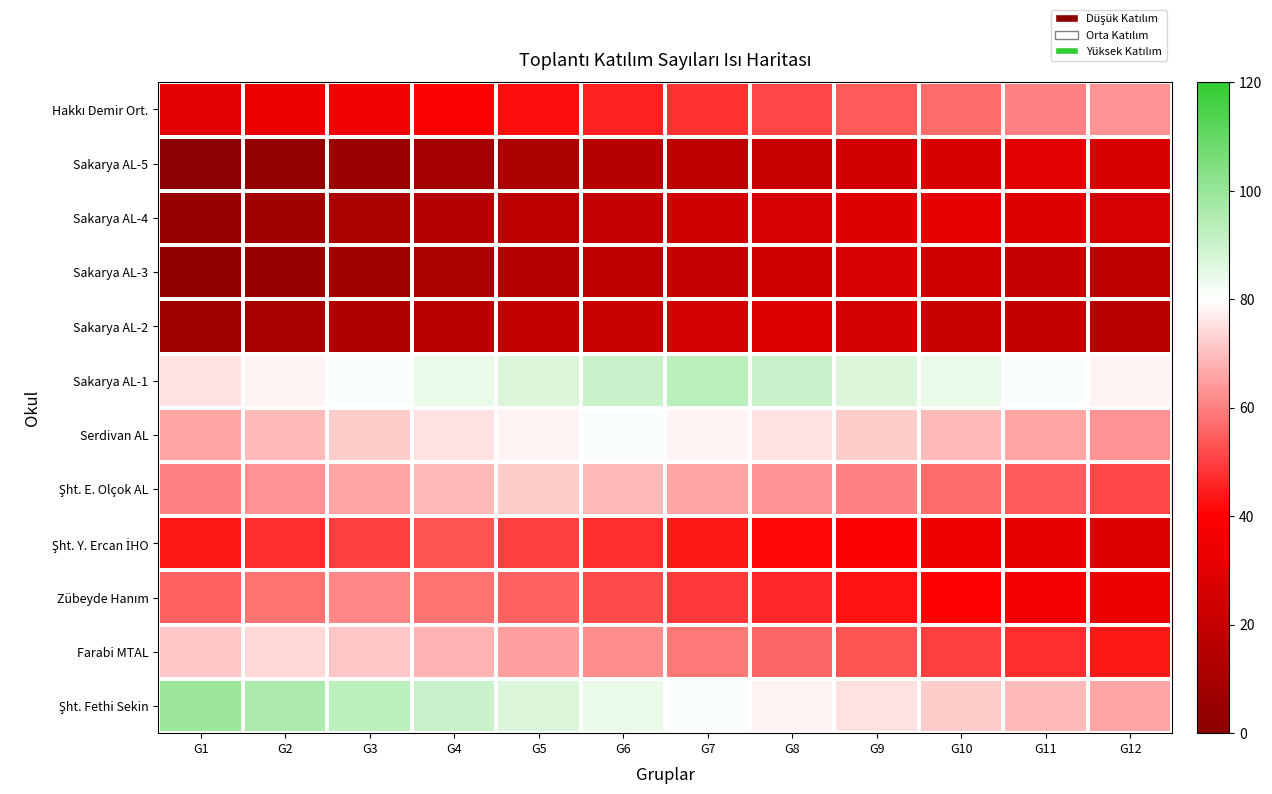

List the series in order of their peak value, lowest first.

Sakarya AL-3, Sakarya AL-2, Sakarya AL-5, Sakarya AL-4, Şht. Y. Ercan İHO, Zübeyde Hanım, Hakkı Demir Ort., Şht. E. Olçok AL, Farabi MTAL, Serdivan AL, Sakarya AL-1, Şht. Fethi Sekin